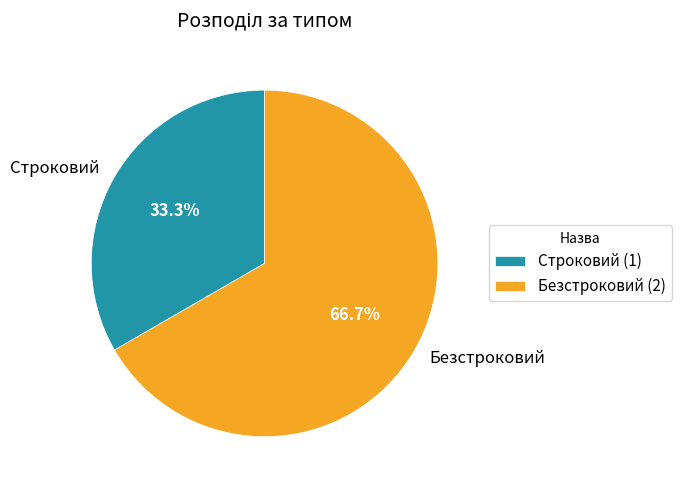

Rank the categories by value from lowest to highest.

Строковий, Безстроковий